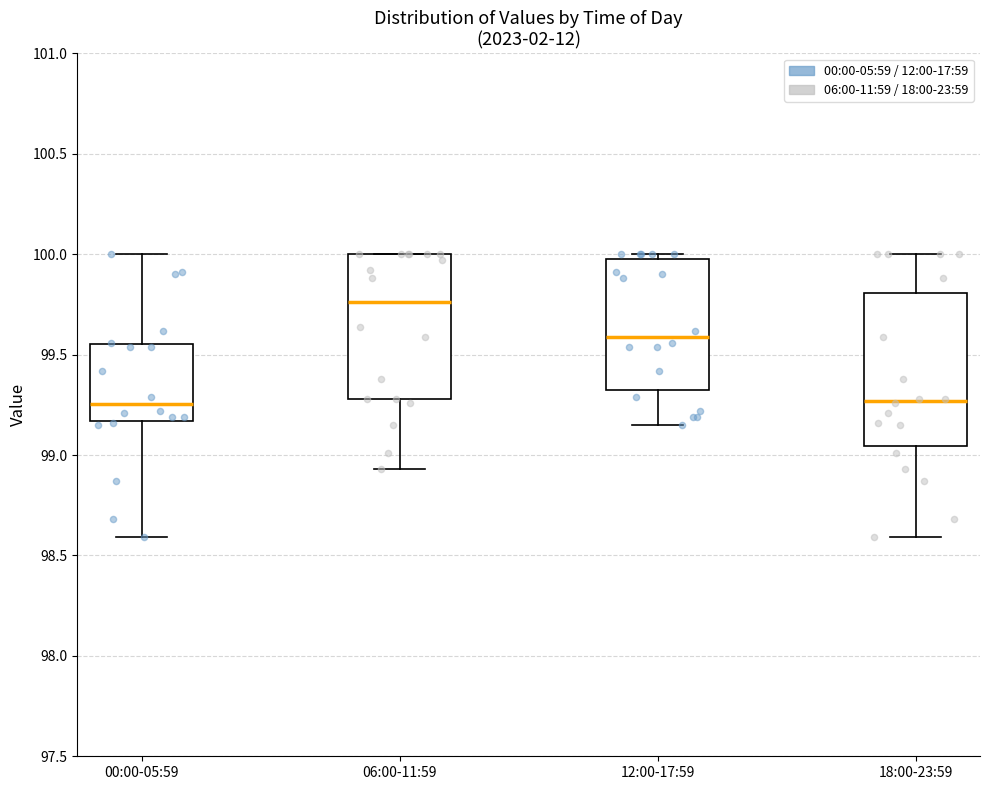

Reading left to right, transcribe this box plot: for each box, give where its median line is, the range the box spans, and where its two whiskers end, as read against the y-axis. The values are not printed on the chart, so give them approximately, as read against the axis.

00:00-05:59: median 99.25, box 99.15 to 99.55, whiskers 98.60 to 100.00
06:00-11:59: median 99.75, box 99.30 to 100.00, whiskers 98.95 to 100.00
12:00-17:59: median 99.60, box 99.30 to 100.00, whiskers 99.15 to 100.00 (just above the box's upper edge)
18:00-23:59: median 99.25, box 99.05 to 99.80, whiskers 98.60 to 100.00